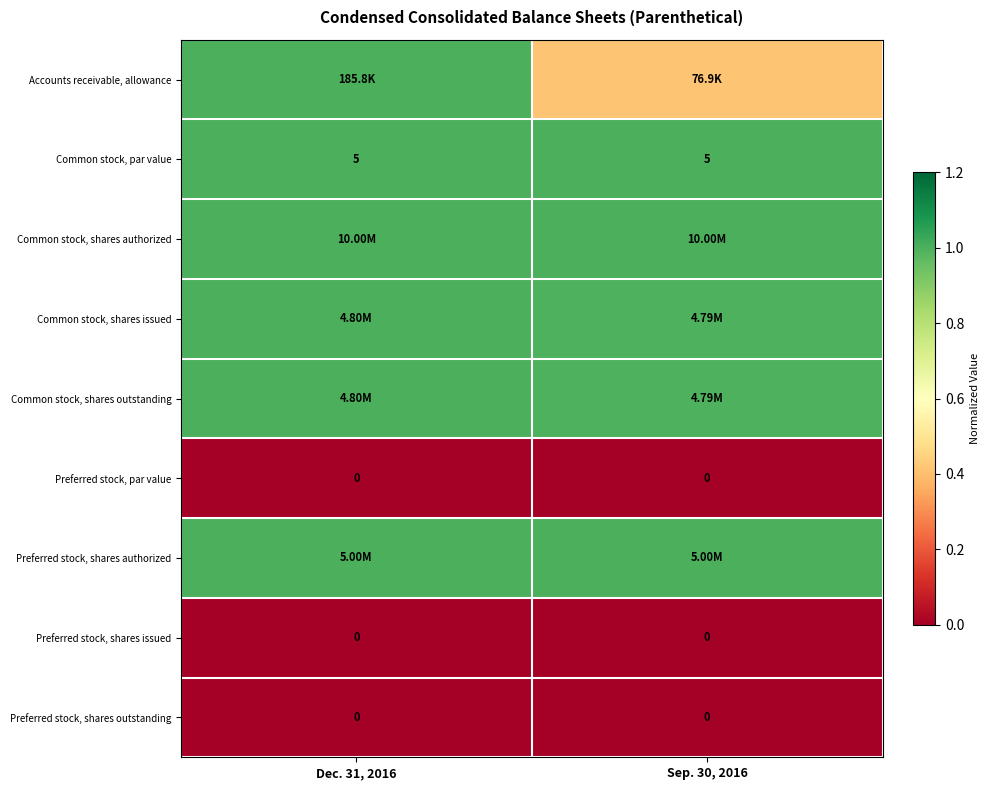

Is the value of Common stock, par value at Sep. 30, 2016 greater than the value of Preferred stock, par value at Sep. 30, 2016?

Yes